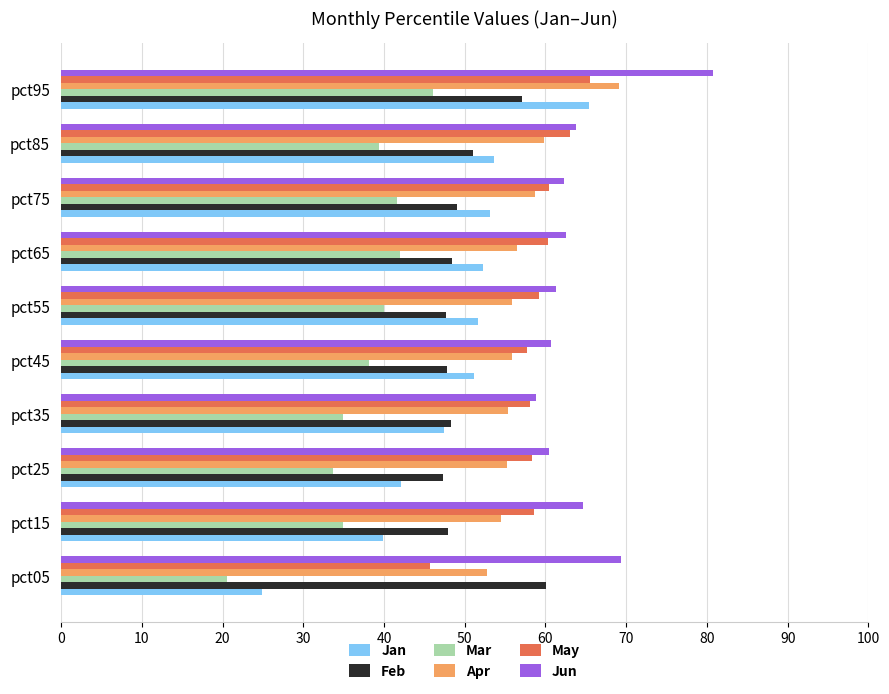

What are all the series names shown in the legend?

Jan, Feb, Mar, Apr, May, Jun